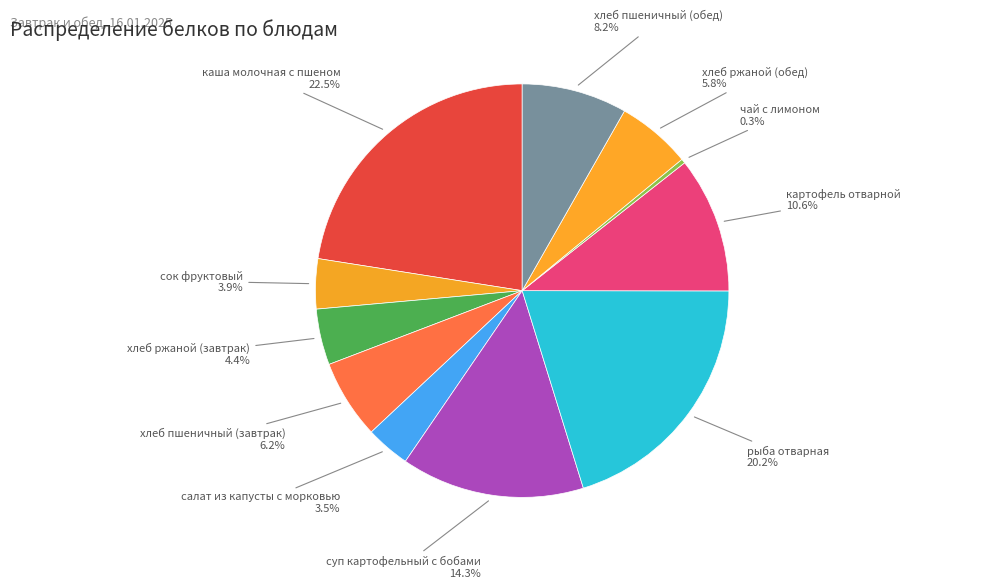

How many segments does this pie chart have?

11